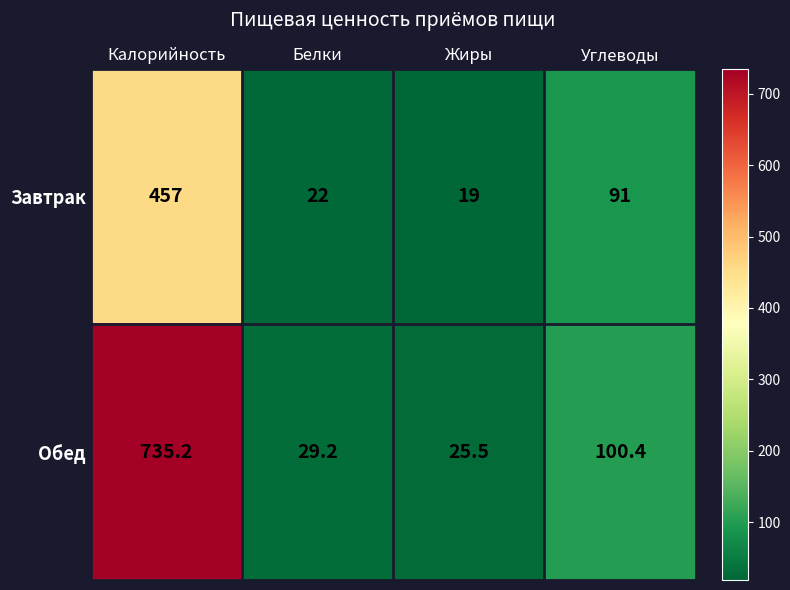

At which label is Завтрак closest to 238?

Углеводы